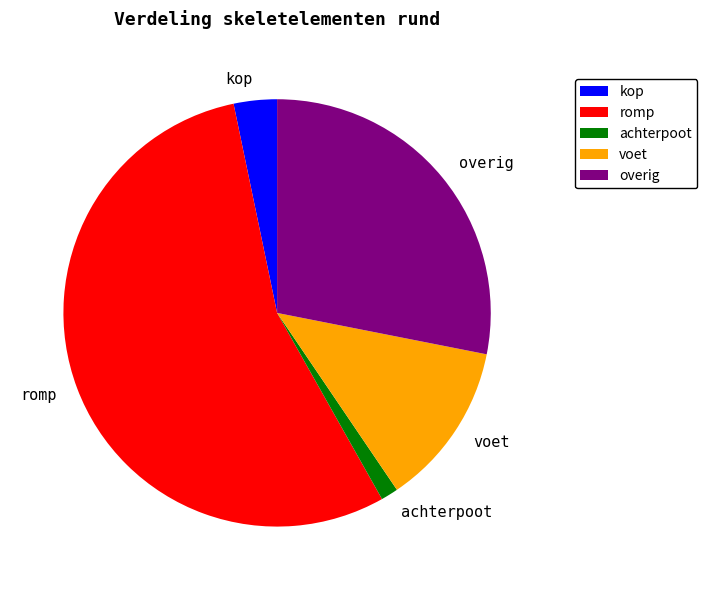

Combined, do achterpoot and kop account for over 50%?

No